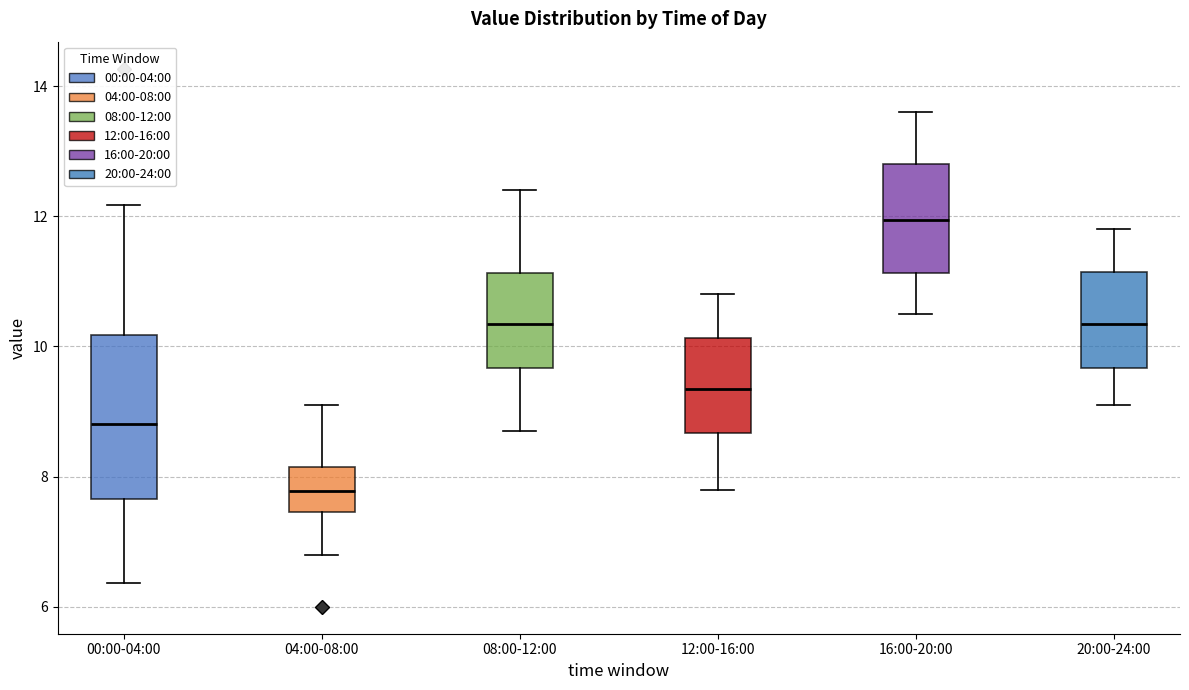

Comparing the boxes themselves (not the whiskers), which one is the tallest?

00:00-04:00